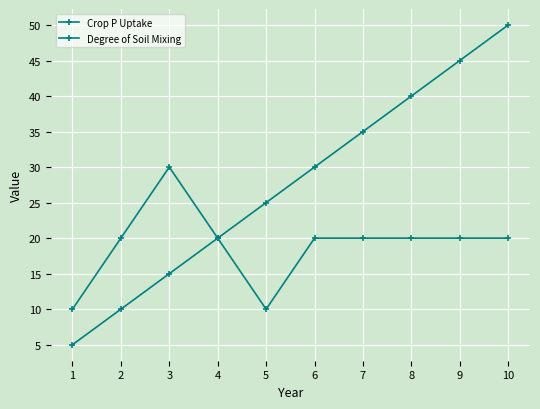

What is the value of the Degree of Soil Mixing point at the 2nd from the left?

20